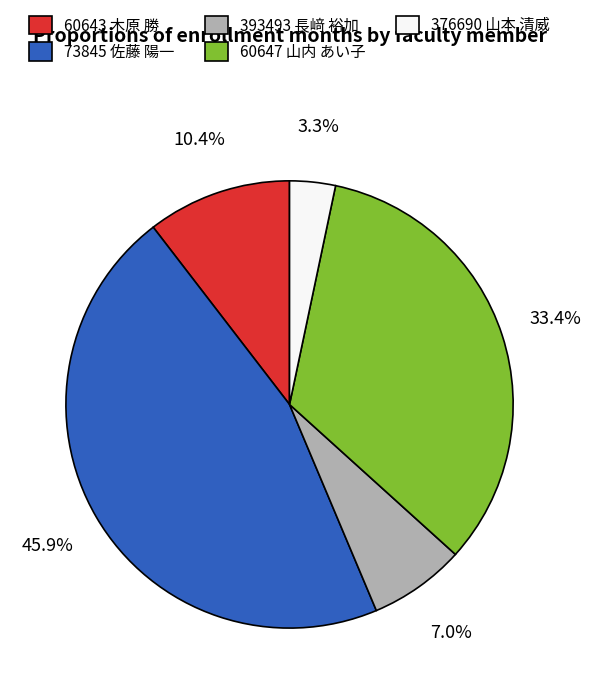

Which category has the biggest portion of the pie?

73845 佐藤 陽一